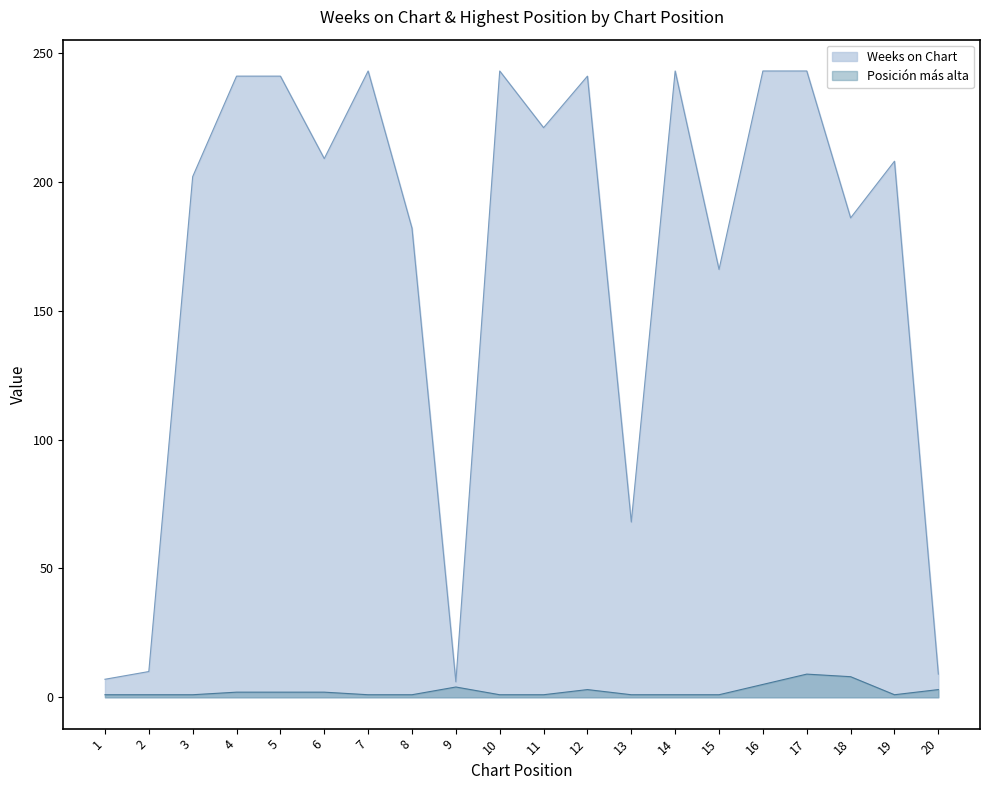

Between 4 and 8, which series saw the biggest shift?

Weeks on Chart